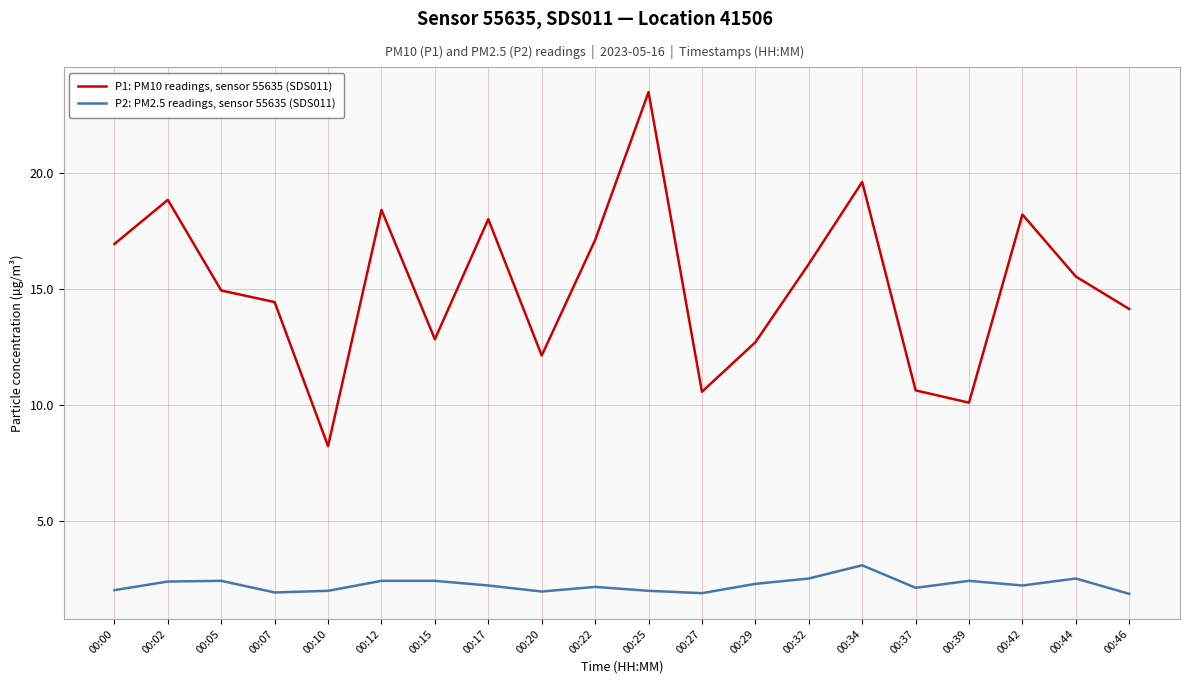

True or false: P1: PM10 readings, sensor 55635 (SDS011) and P2: PM2.5 readings, sensor 55635 (SDS011) intersect in this chart.

False